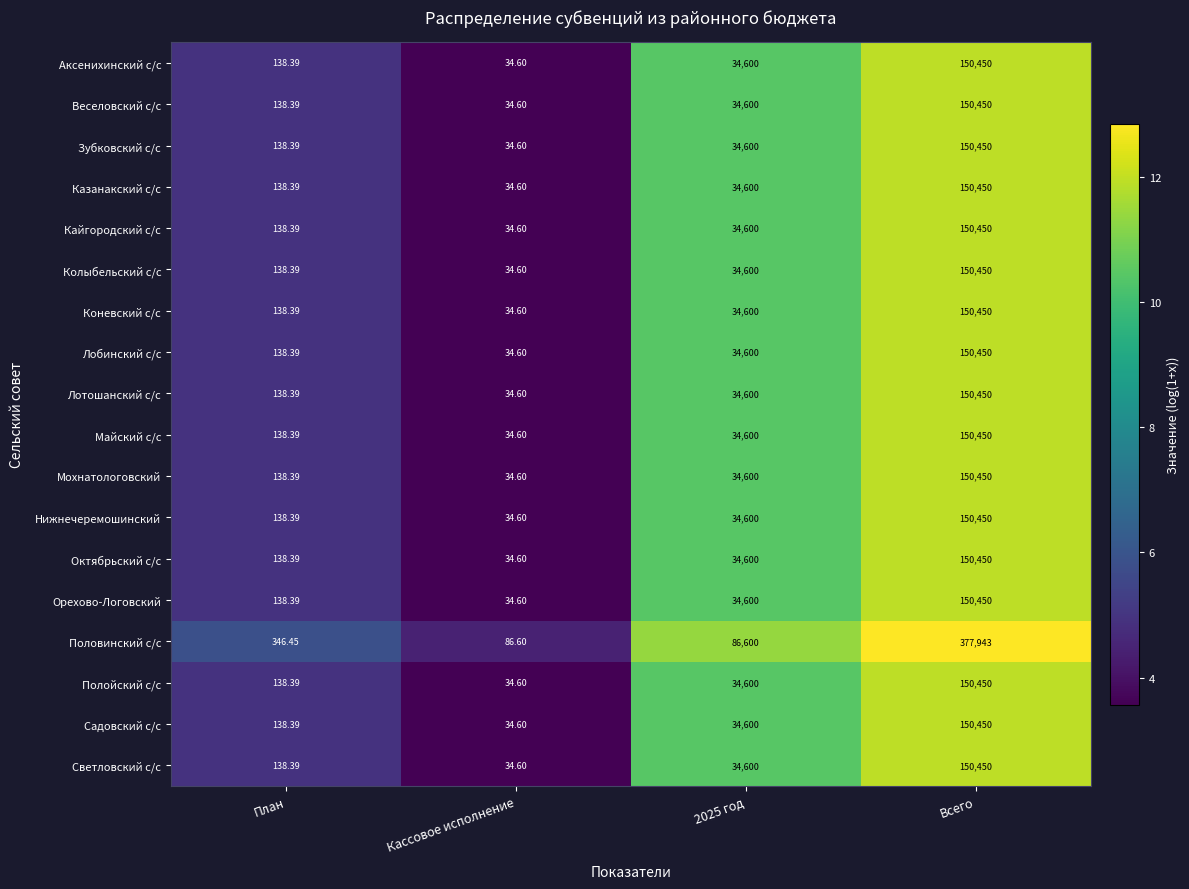

Which series has the largest range (max minus min)?

Половинский с/с